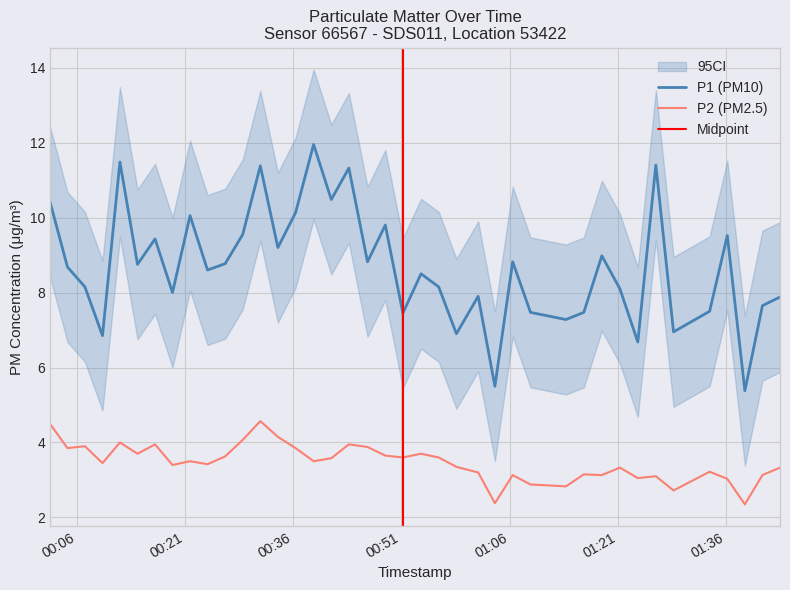

True or false: P2 (PM2.5) and P1 (PM10) intersect in this chart.

False